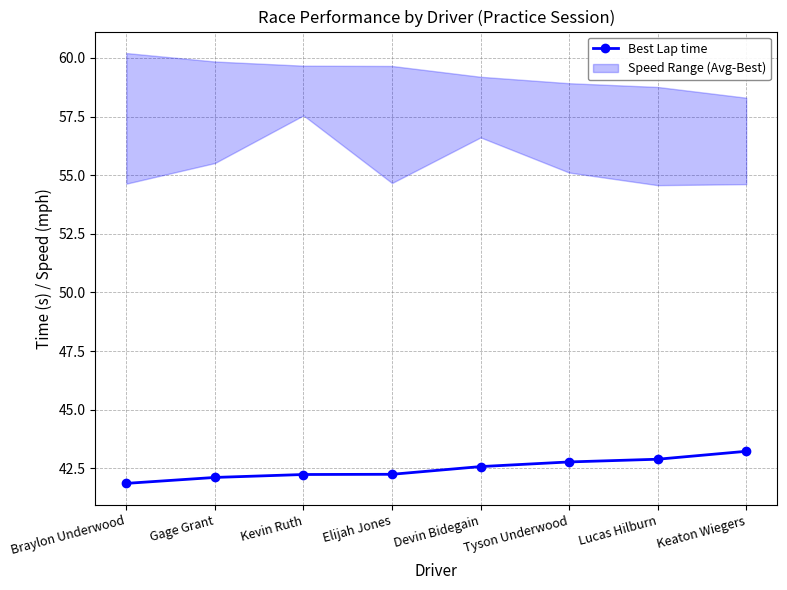

Count the number of values greater than 42.

7